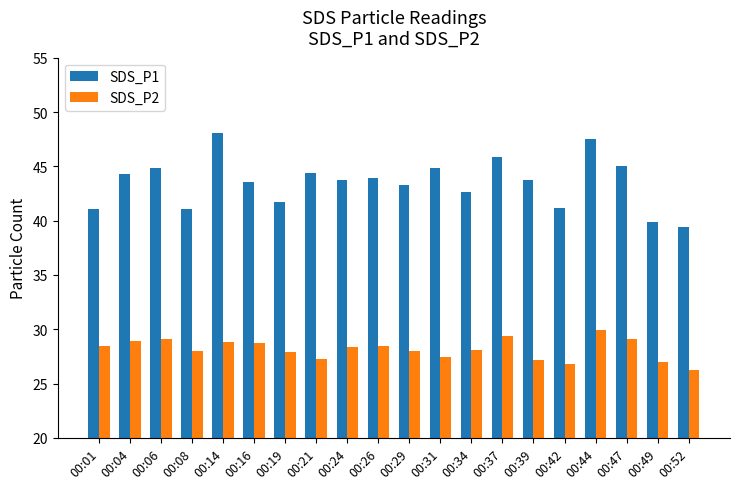

Which category has the highest value in the SDS_P1 series?

00:14